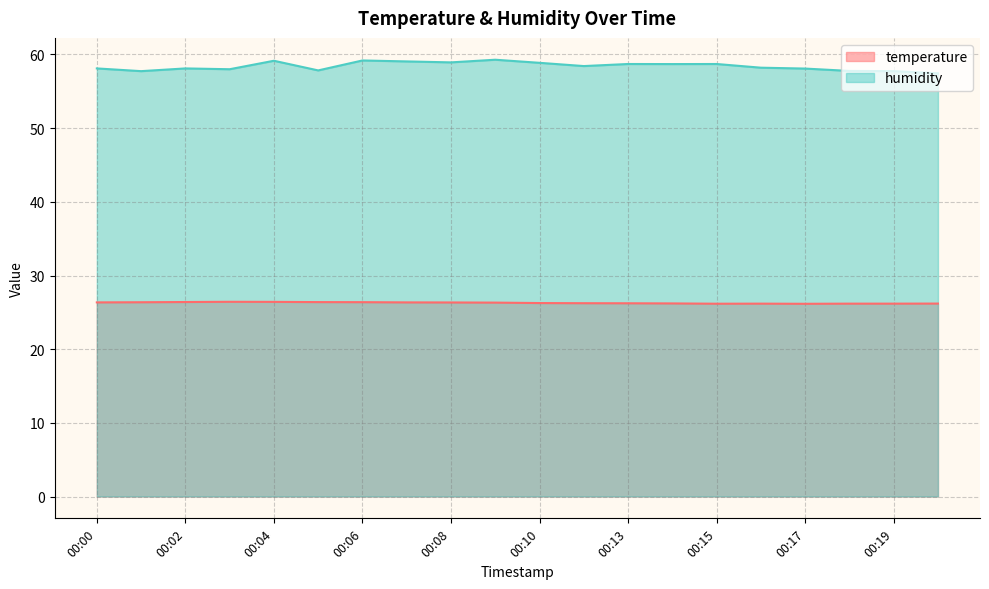

In humidity, how many points are higher than both neighbors (excluding endpoints)?

6